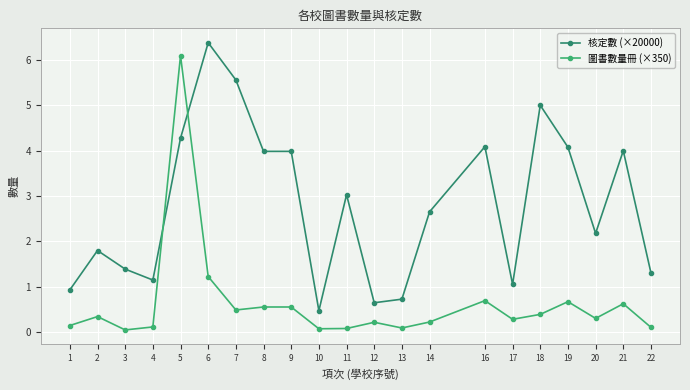

What is the average value of the 圖書數量冊 (×350) series?

0.6